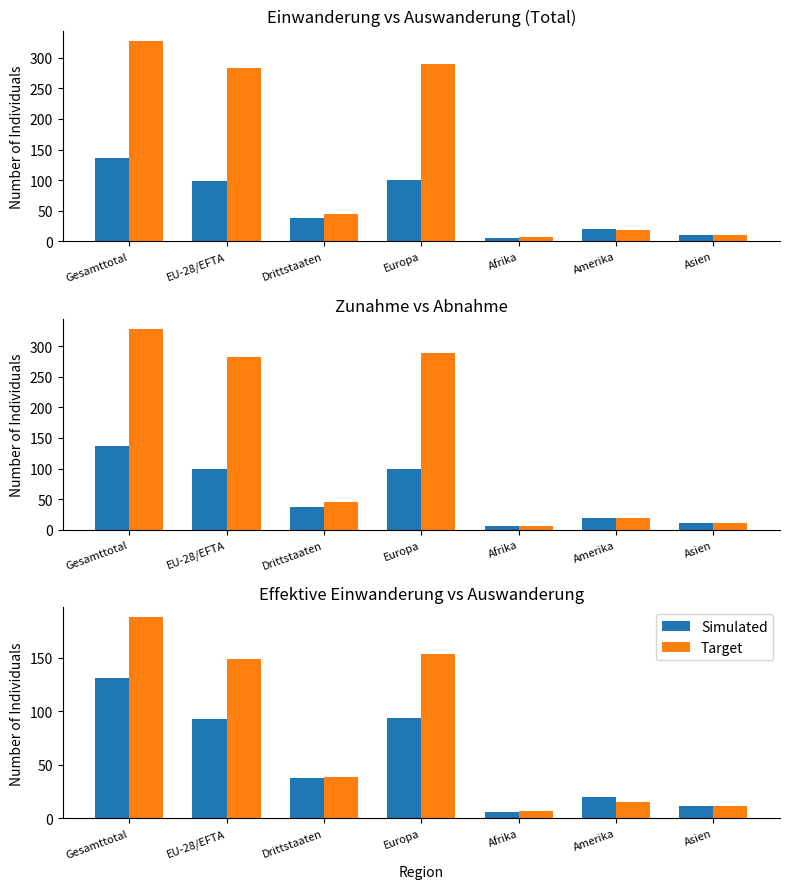

What is the difference between the maximum and minimum values in the Target series?

181